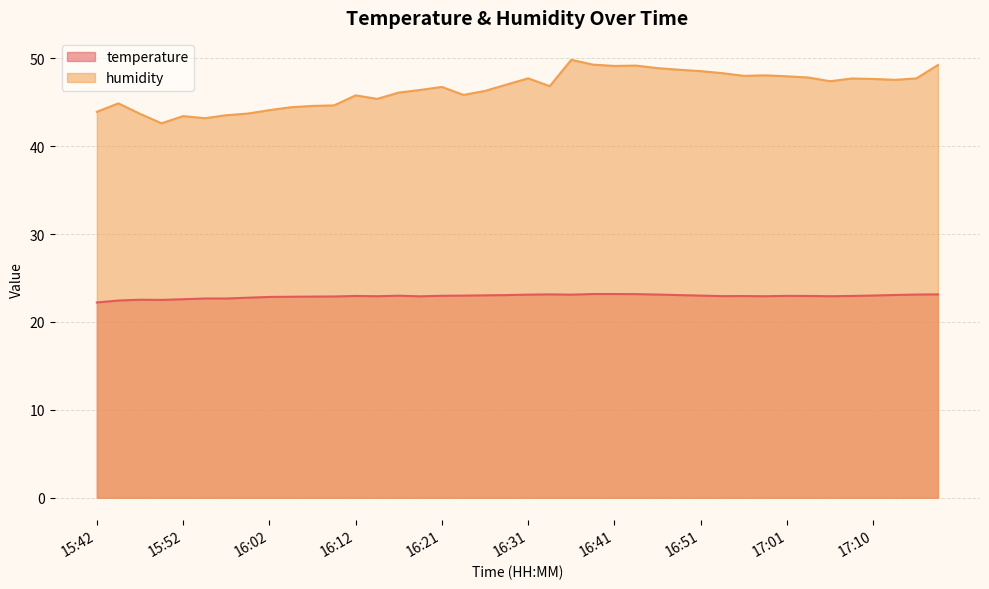

Reading left to right, extract all data points from this chart.

temperature: 22.2	22.4	22.5	22.5	22.6	22.7	22.7	22.8	22.9	22.9	22.9	22.9	23.0	22.9	23.0	22.9	23.0	23.0	23.0	23.1	23.1	23.1	23.1	23.2	23.2	23.2	23.1	23.1	23.0	22.9	22.9	22.9	23.0	23.0	22.9	23.0	23.0	23.1	23.1	23.1
humidity: 43.9	44.9	43.7	42.6	43.4	43.2	43.5	43.7	44.1	44.4	44.6	44.6	45.8	45.4	46.1	46.4	46.8	45.8	46.3	47.0	47.7	46.8	49.8	49.3	49.1	49.2	48.9	48.7	48.5	48.3	48.0	48.1	48.0	47.8	47.4	47.7	47.7	47.6	47.7	49.2